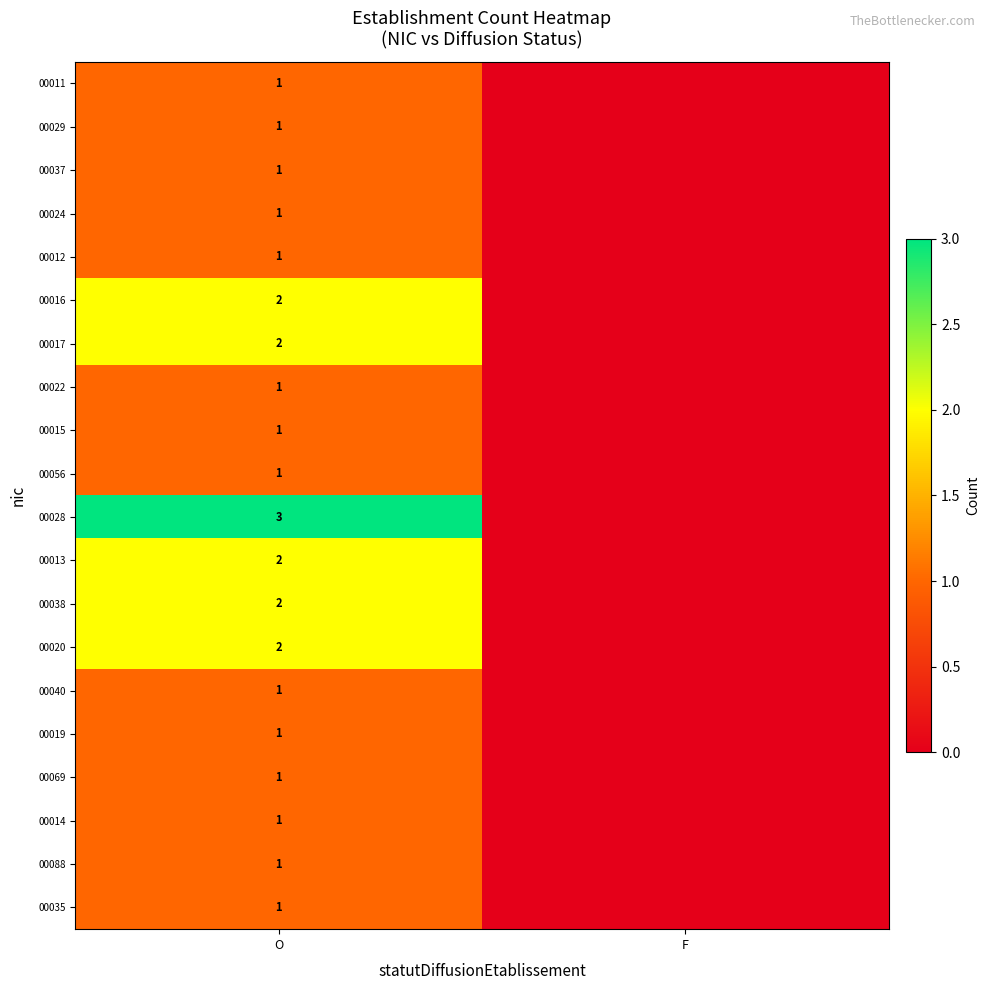

The 00028 series shows 3 at O. True or false?

True